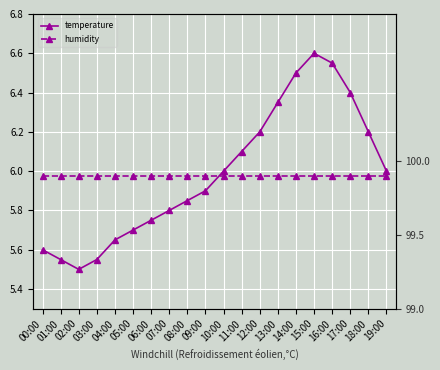

Which has a higher value, 07:00 or 02:00?

07:00